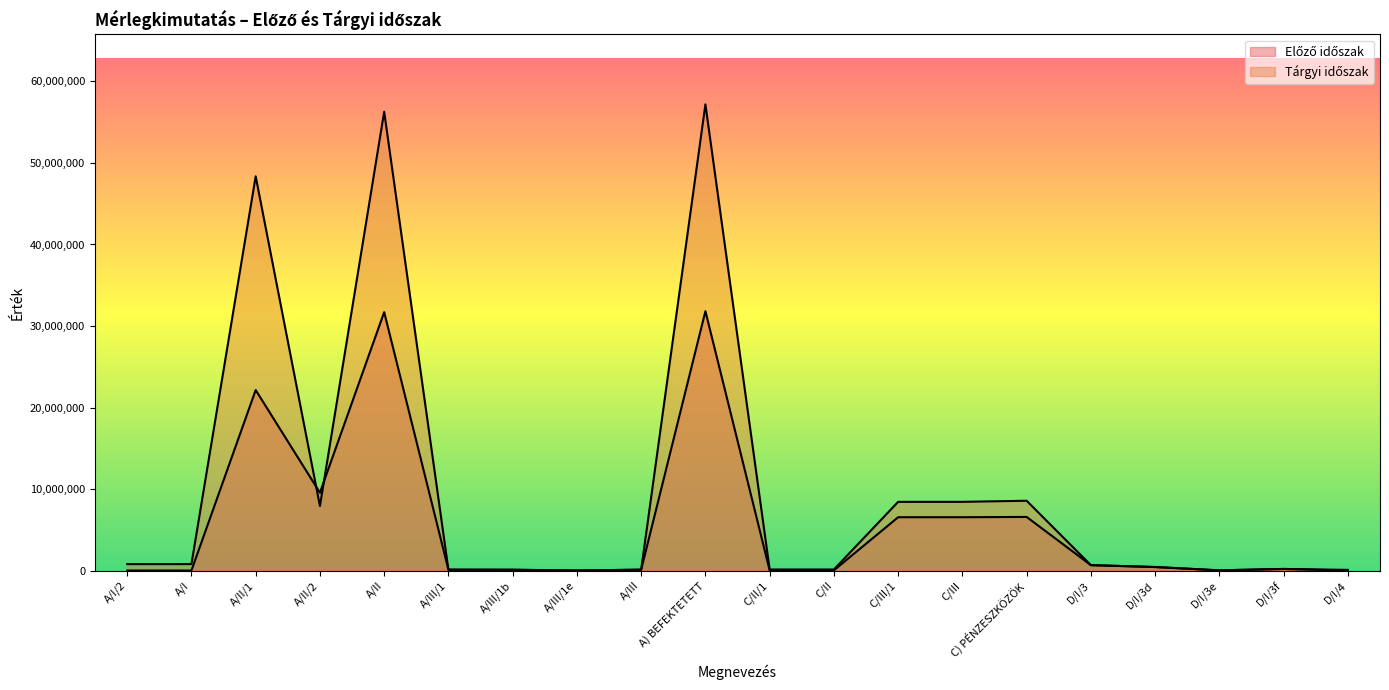

True or false: Előző időszak has a value of 0 at D/I/4.

True